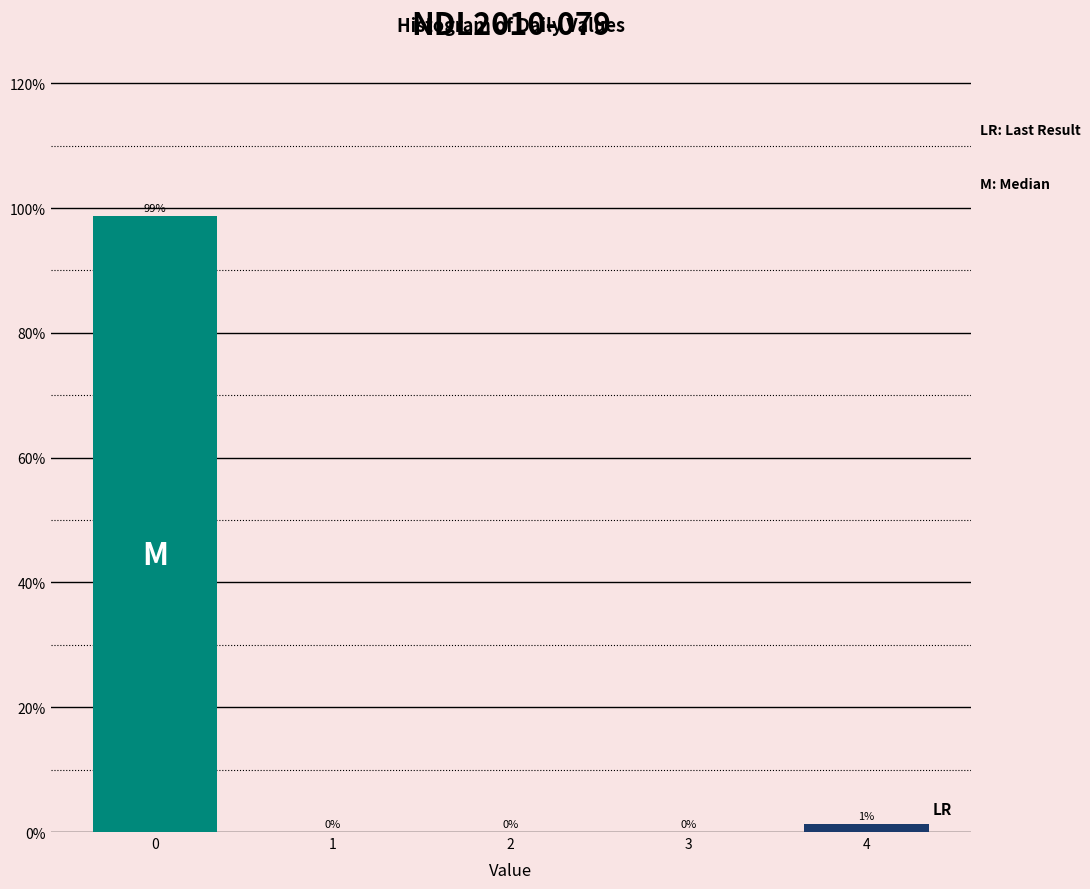

Which range on the x-axis has the tallest bar?

-0.5 to 0.5